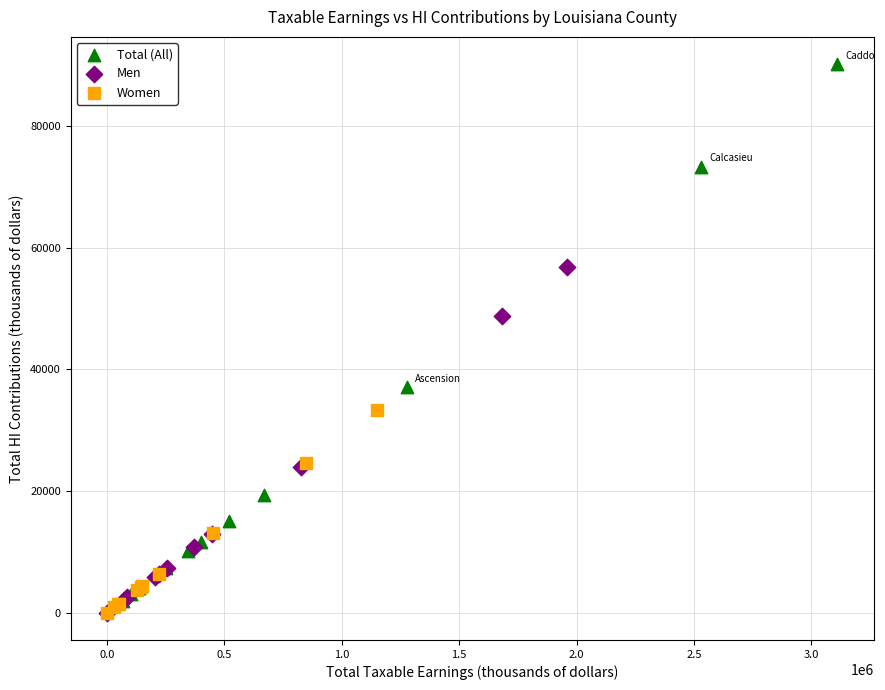

Which series has the widest spread of Y values?

Total (All)